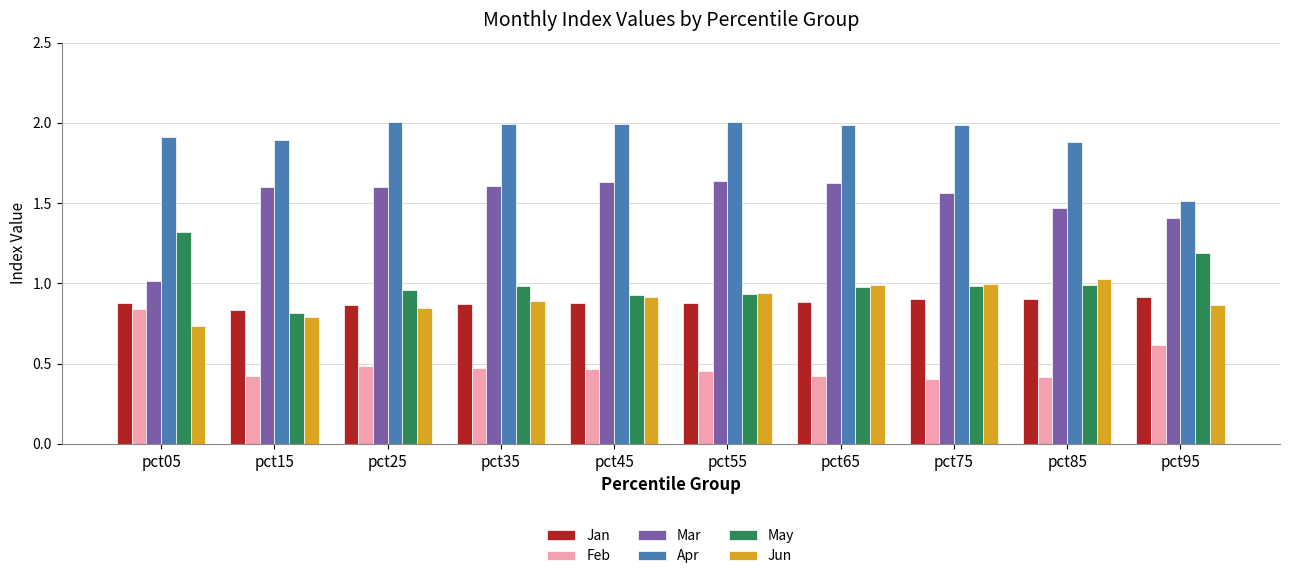

What is the sum of the May values at pct35 and pct15?

1.8